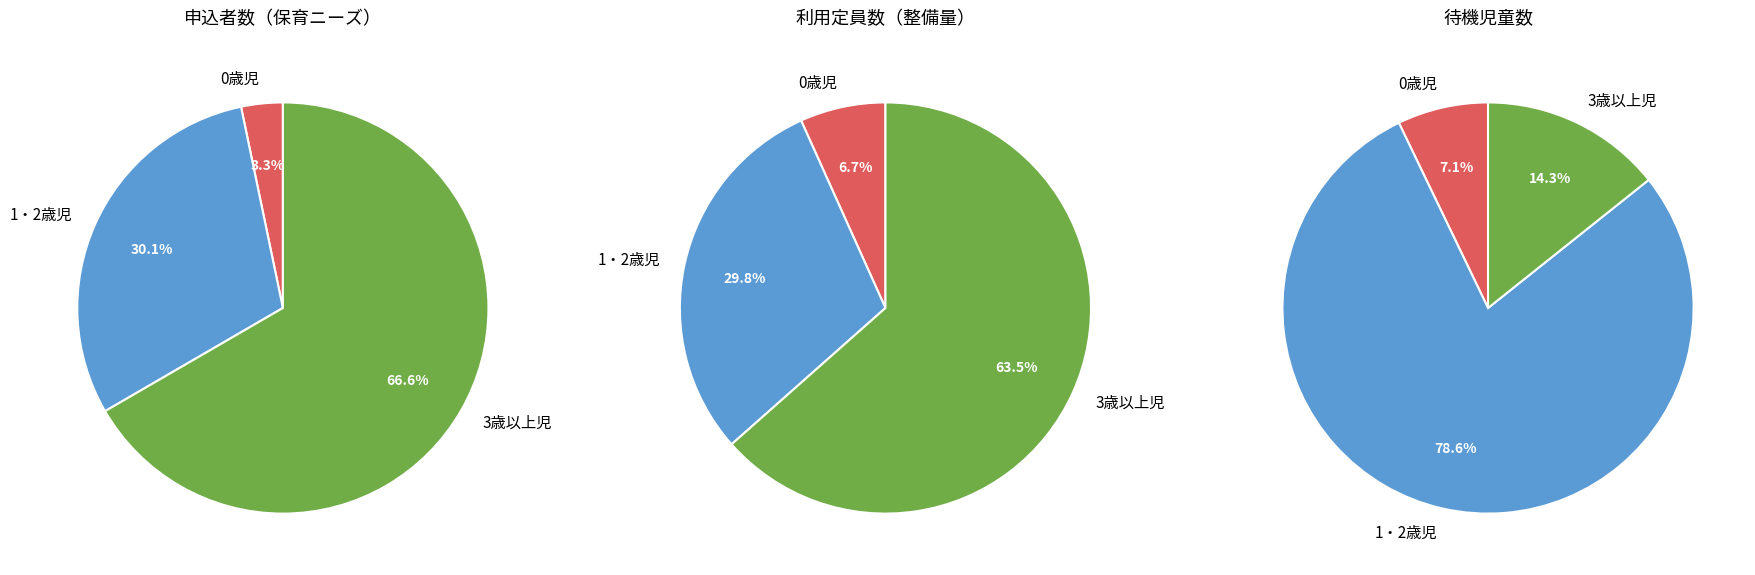

Which category accounts for the majority?

3歳以上児